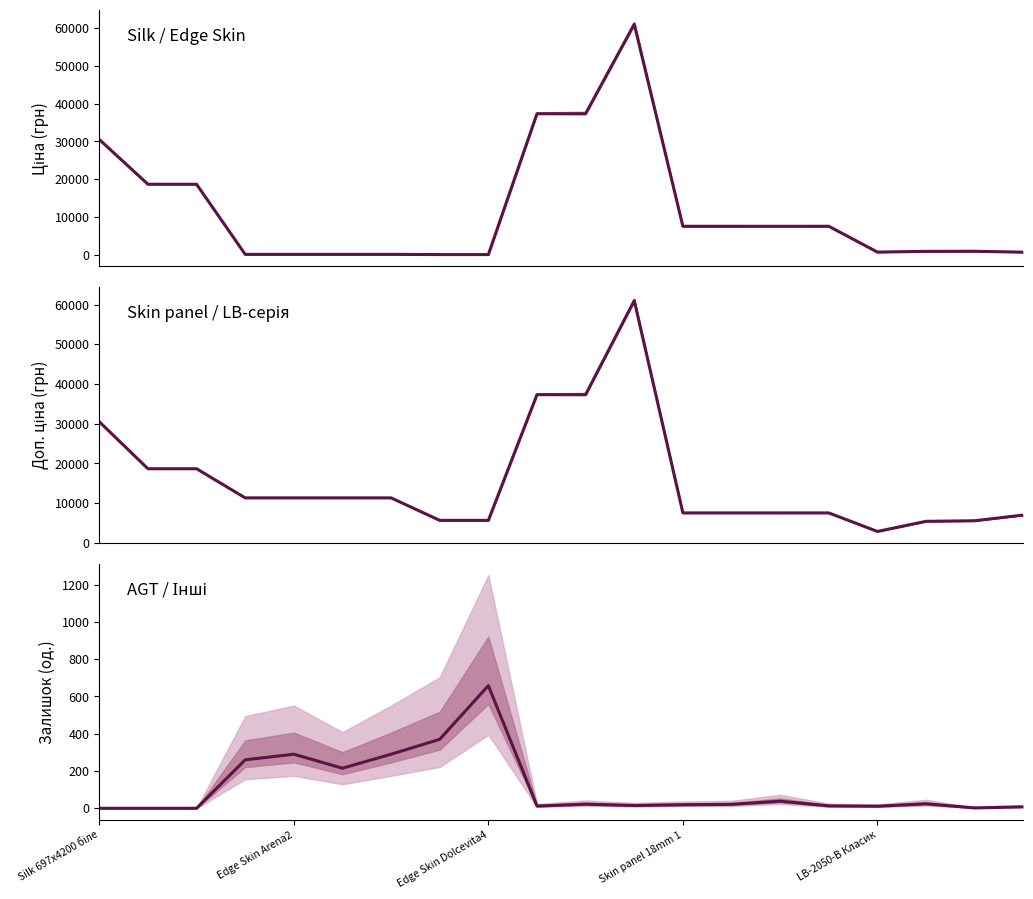

How many data points in Ціна are less than 7545?

10